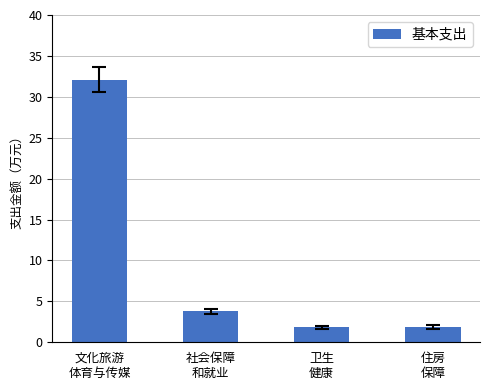

True or false: the data shows 1.9 at 住房
保障.

True